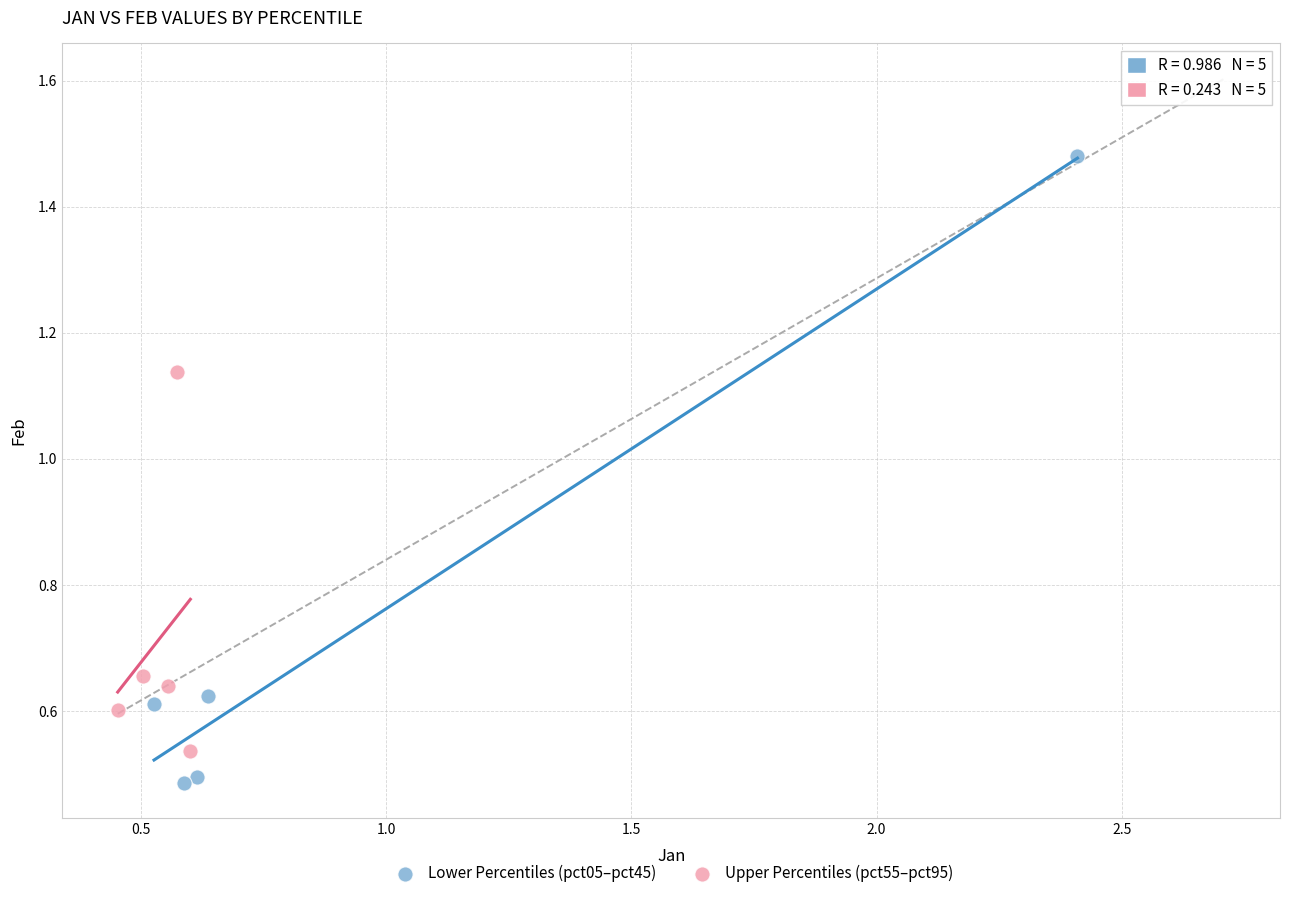

Which series reaches the maximum Y coordinate?

Lower Percentiles (pct05–pct45)